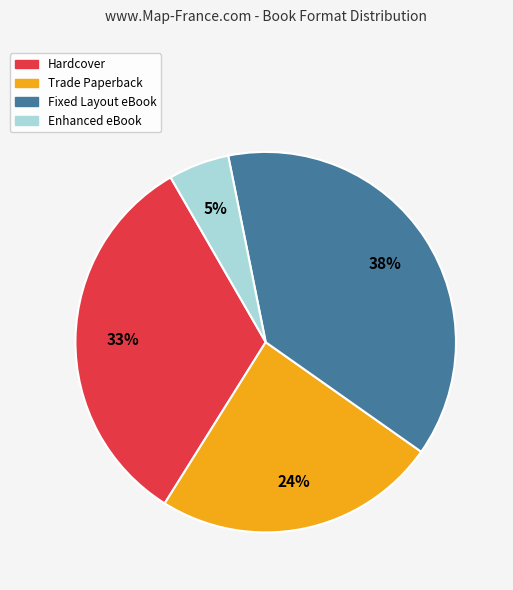

The Trade Paperback slice represents 32% of the pie. True or false?

False